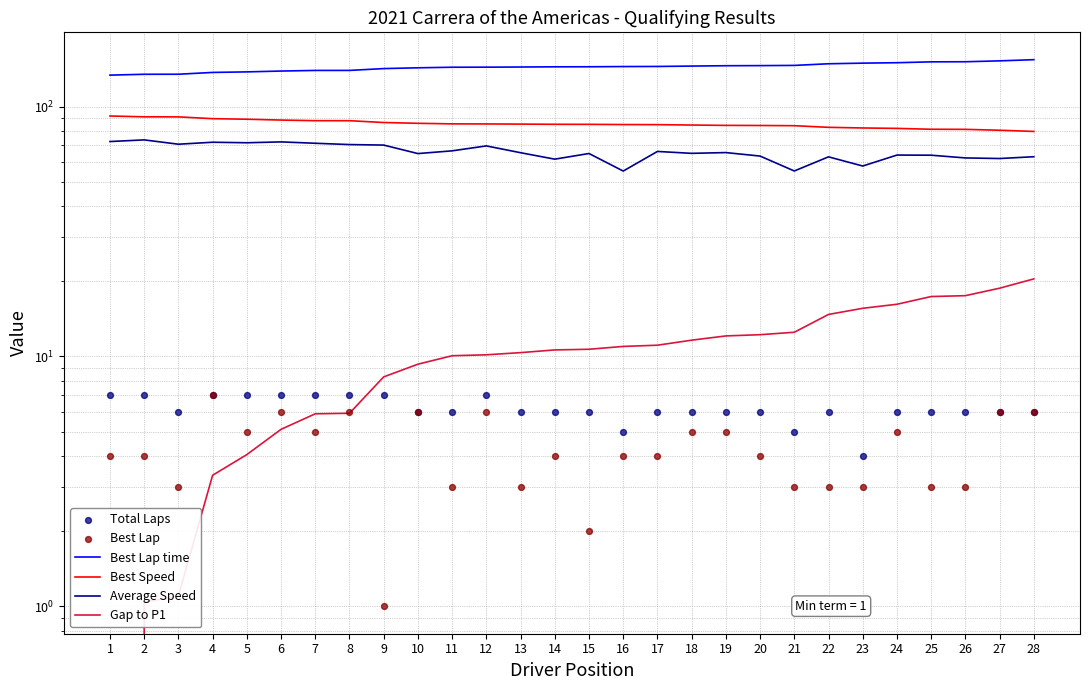

At which category is the sum across all series the highest?

28